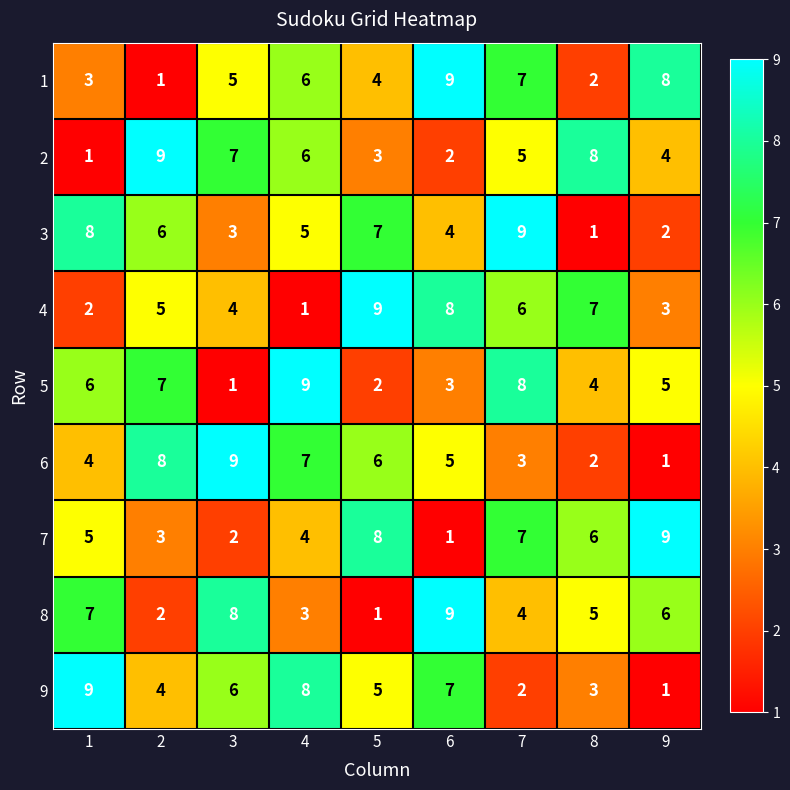

How many data points does each series have?

9